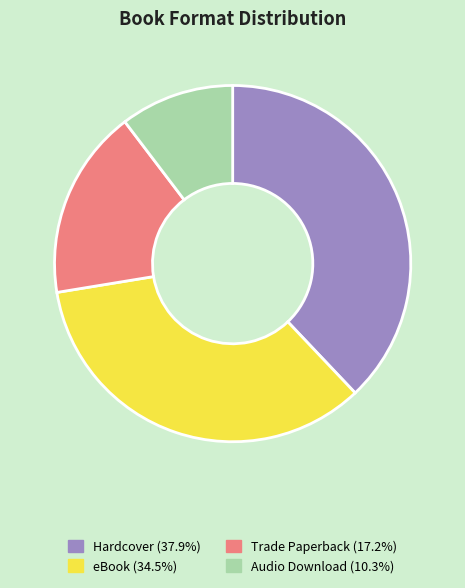

Which has a higher value, Hardcover or eBook?

Hardcover